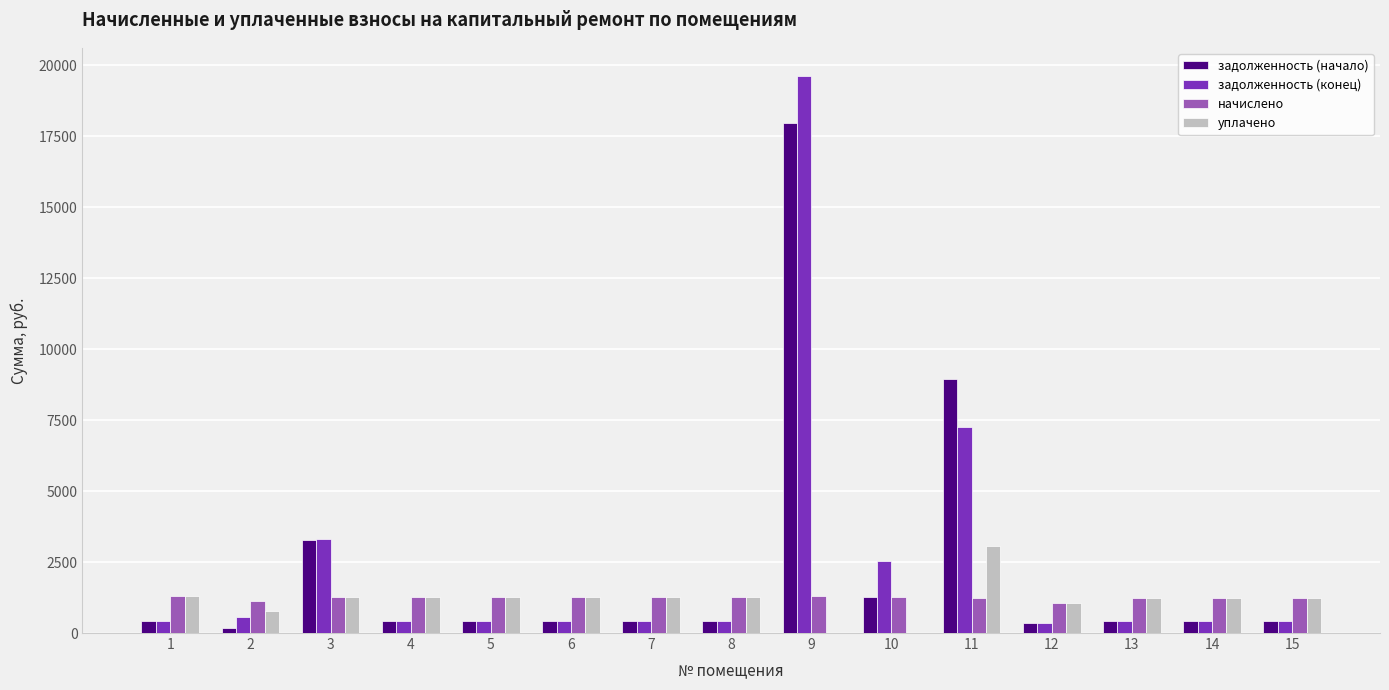

The value of начислено at 8 is 1265.8. True or false?

True